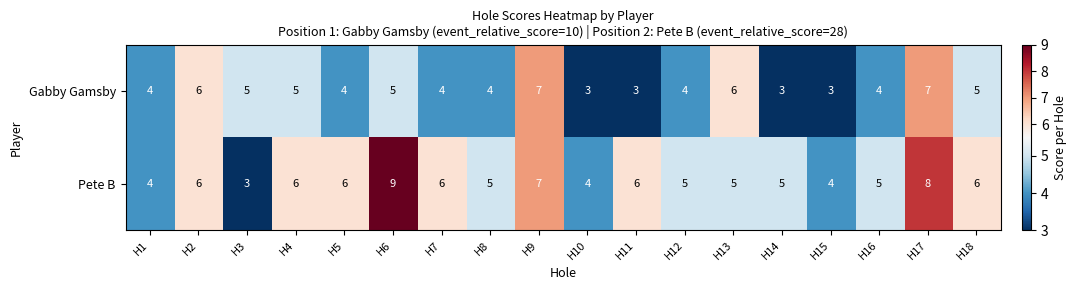

Which series has the largest total across all categories?

Pete B